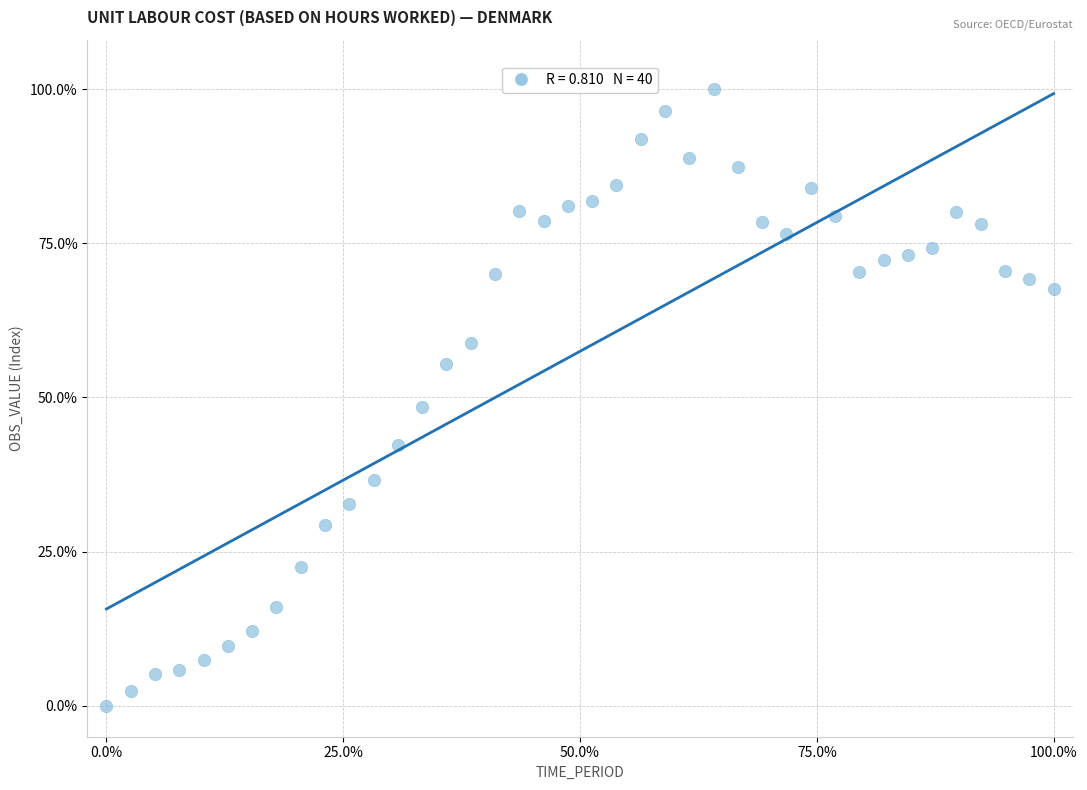

What Y value in the scatter plot is closest to 50?

48.5